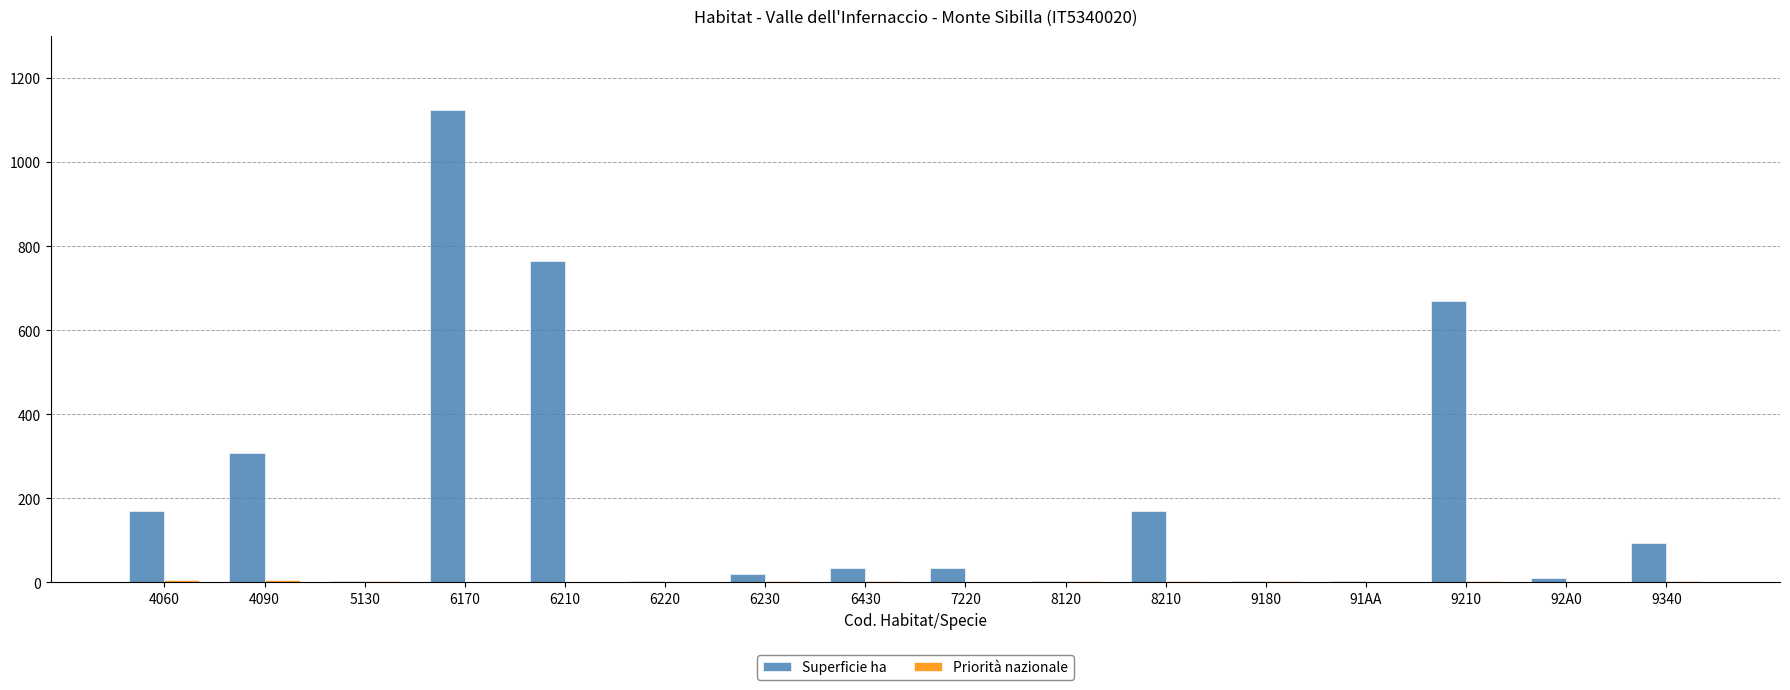

What is the maximum value shown in the chart?

1124.8